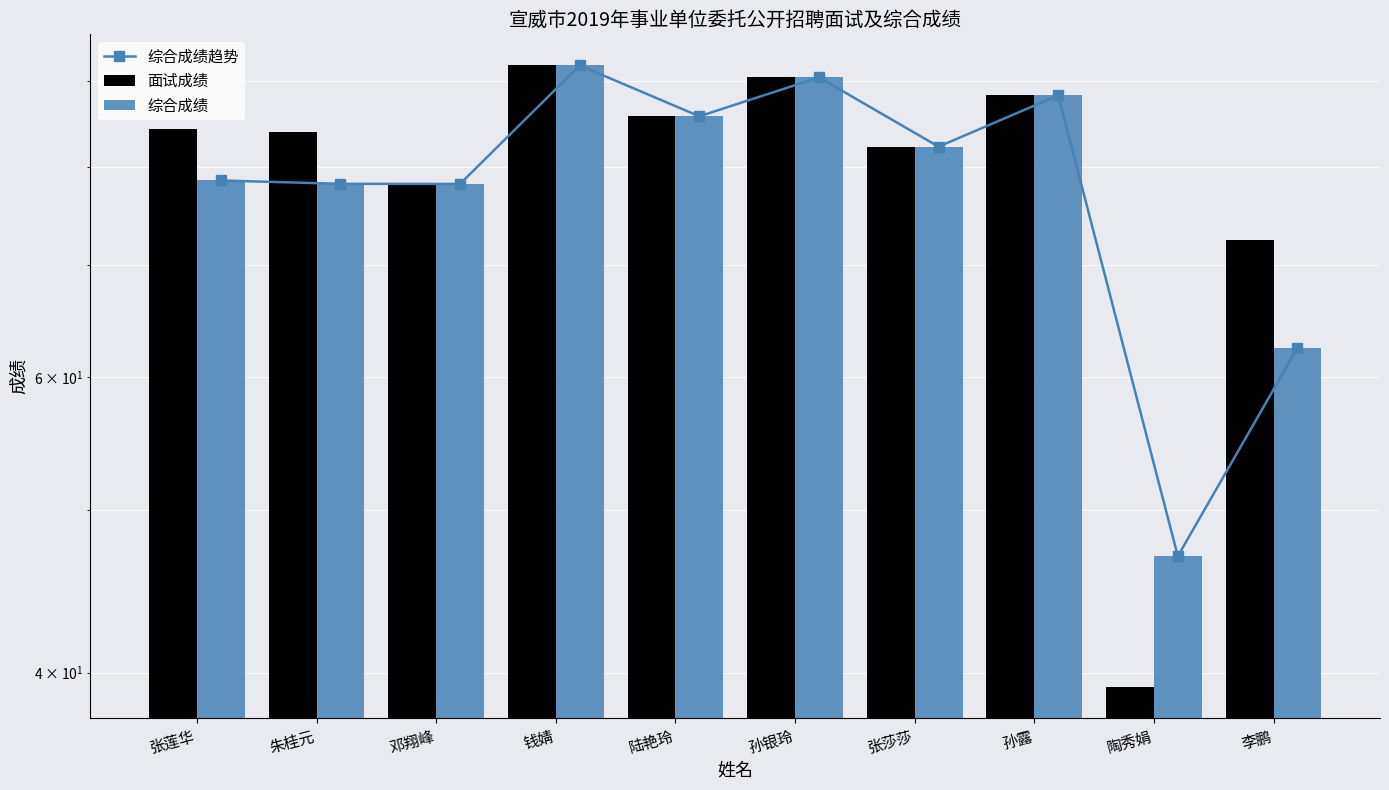

The 综合成绩 series shows 88.3 at 孙露. True or false?

True